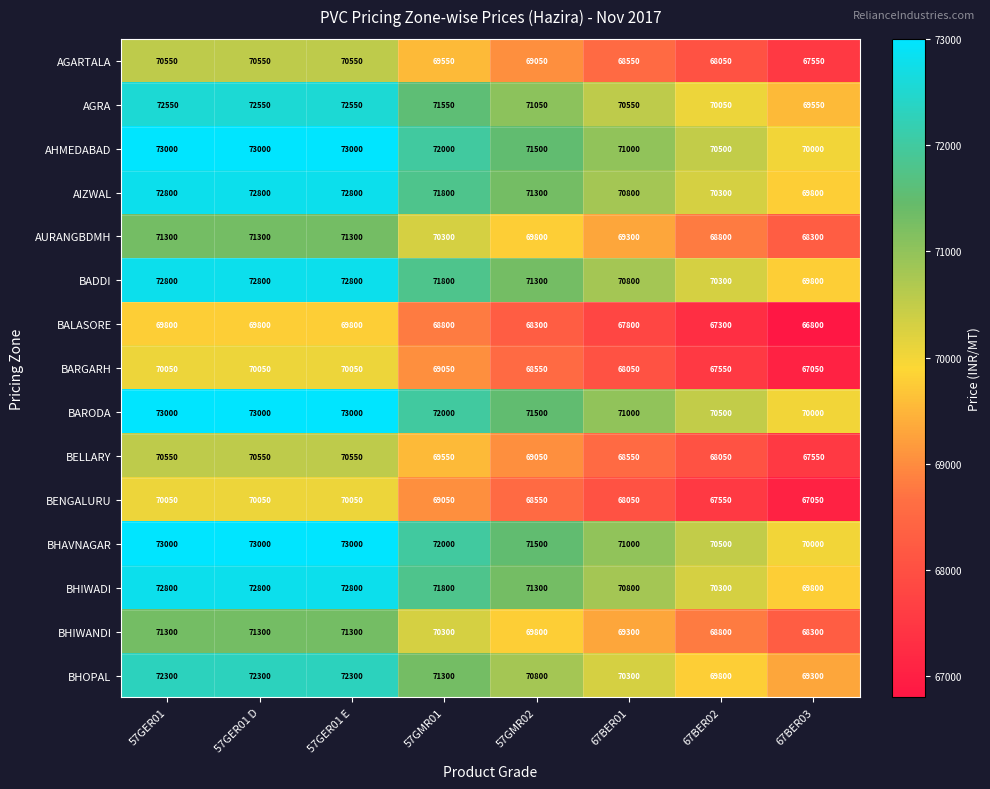

What is the difference between the maximum and minimum values in the BALASORE series?

3000